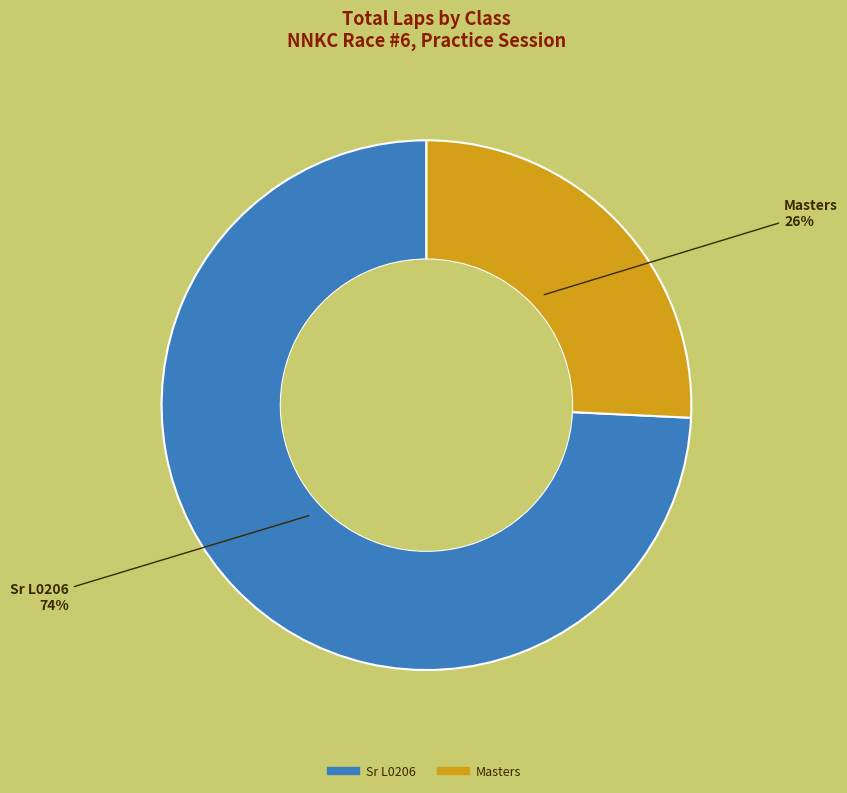

Which slice is the smallest?

Masters